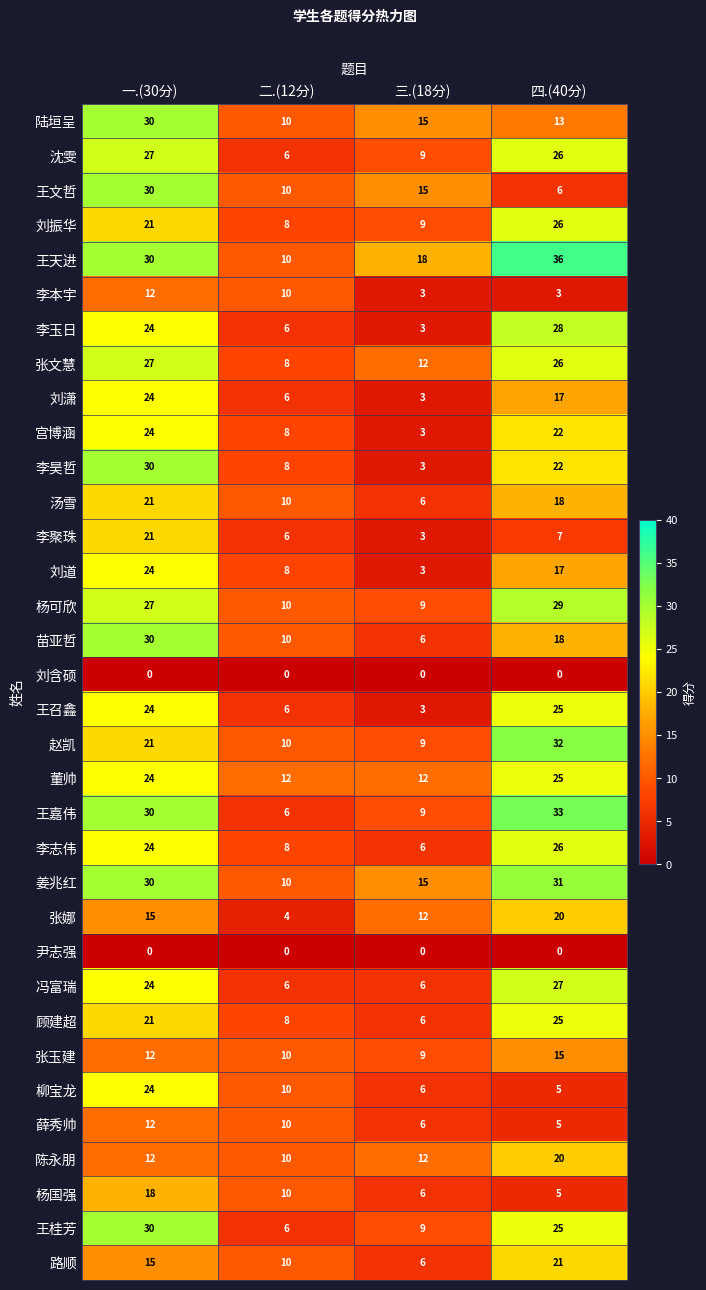

Which label corresponds to the largest value in the chart?

四.(40分)